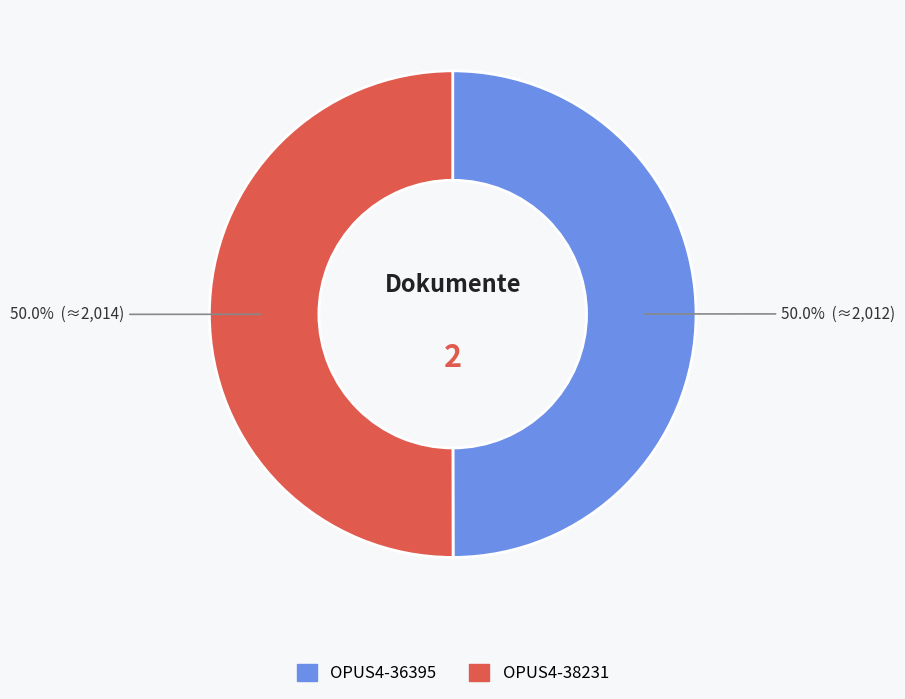

What percentage do OPUS4-38231 and OPUS4-36395 together represent?

100.0%